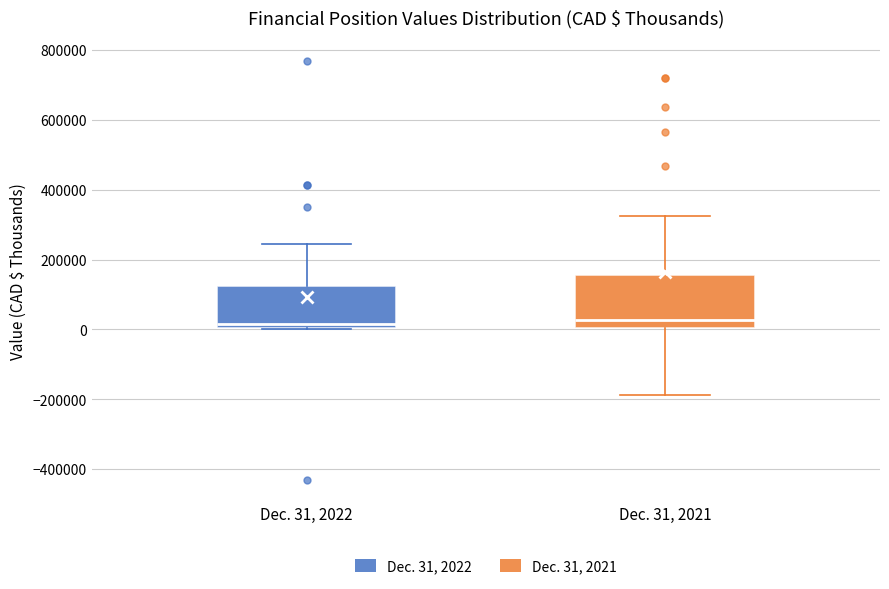

Reading left to right, transcribe this box plot: for each box, give where its median line is, the range the box spans, and where its two whiskers end, as read against the y-axis. The values are not printed on the chart, so give them approximately, as read against the axis.

Dec. 31, 2022: median 20000, box 0 to 120000, whiskers 0 to 240000
Dec. 31, 2021: median 20000, box 0 to 160000, whiskers -180000 to 320000